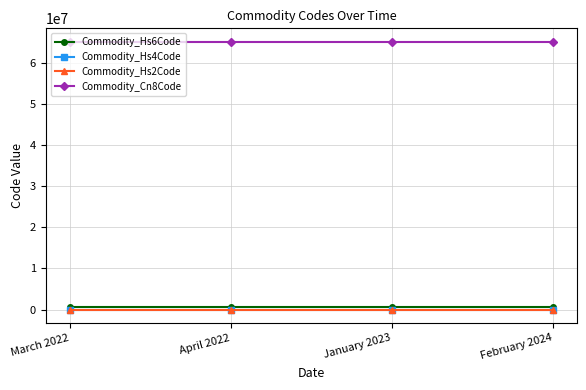

Is the value of Commodity_Hs4Code at January 2023 greater than the value of Commodity_Hs6Code at January 2023?

No